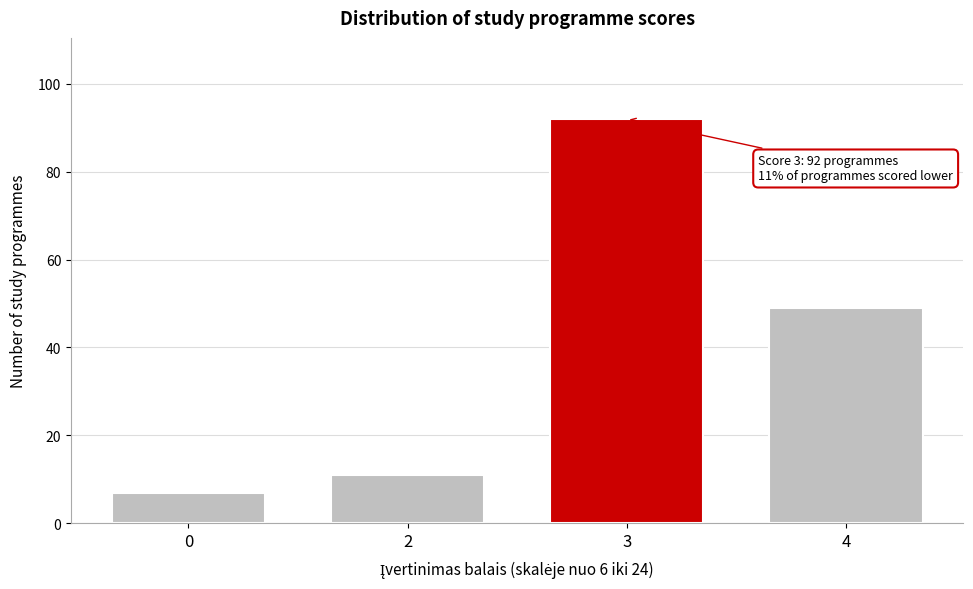

Reading right to left, transcribe all the data shown in this chart.

4=49	3=92	2=11	0=7